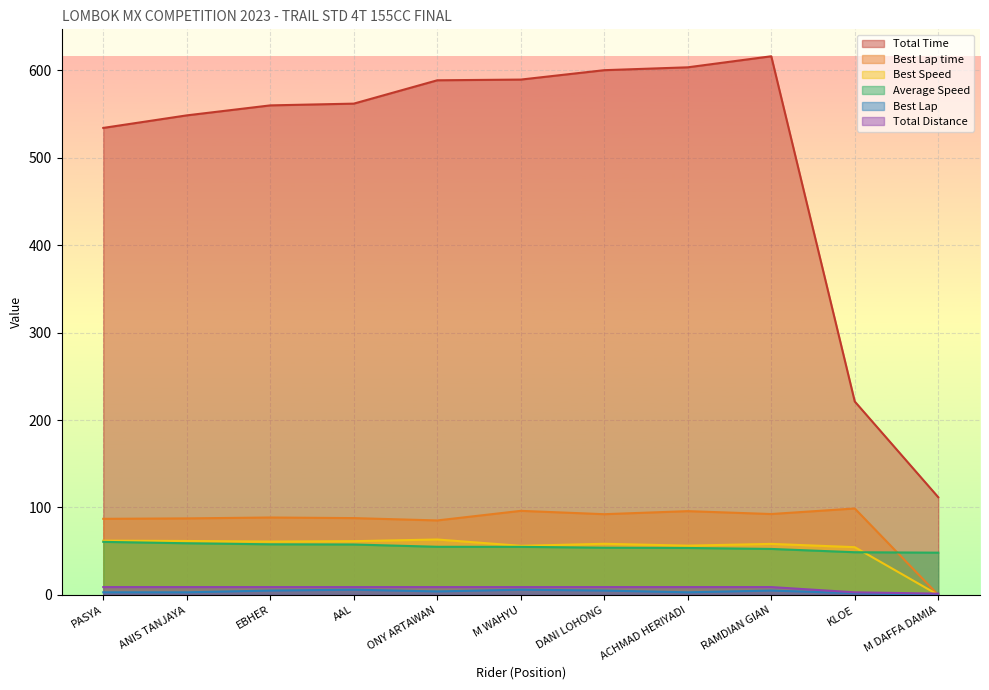

List the labels in order of Average Speed value, largest first.

PASYA, ANIS TANJAYA, EBHER, AAL, ONY ARTAWAN, M WAHYU, DANI LOHONG, ACHMAD HERIYADI, RAMDIAN GIAN, KLOE, M DAFFA DAMIA